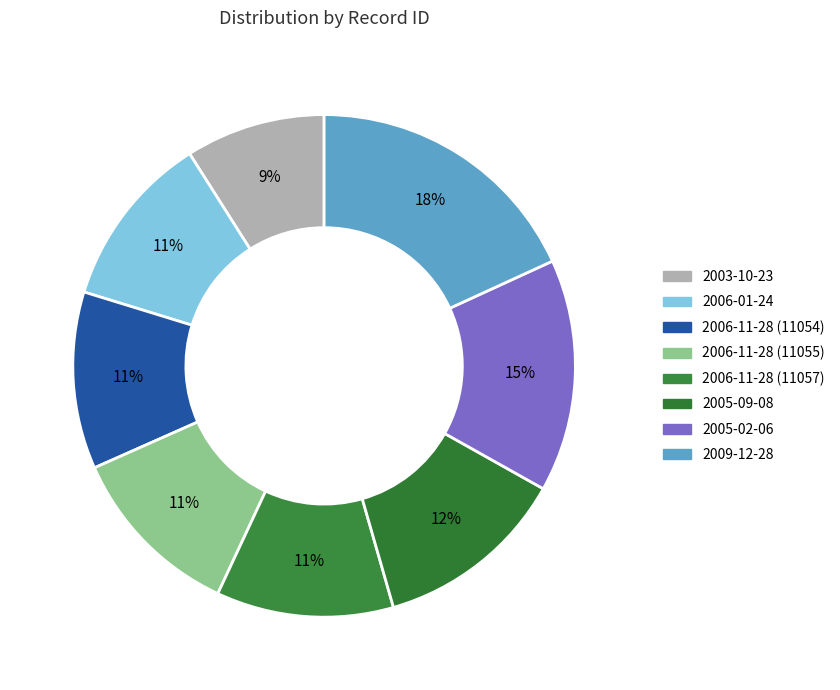

Which slice is the largest?

2009-12-28